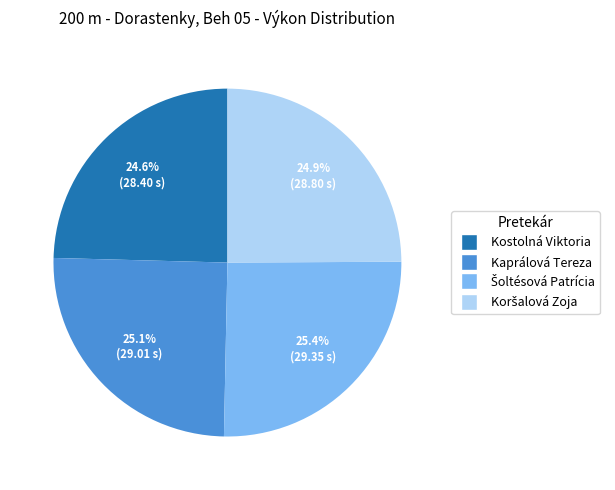

To the nearest percent, what percentage of the pie is Kaprálová Tereza?

25%